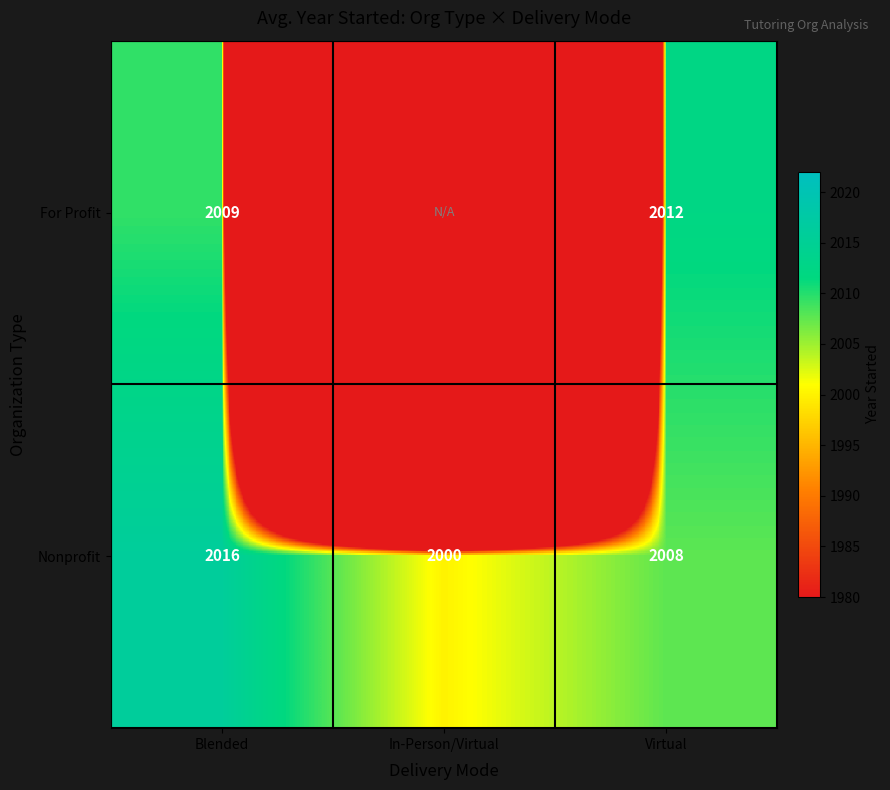

What is the average value of the Nonprofit series?

2008